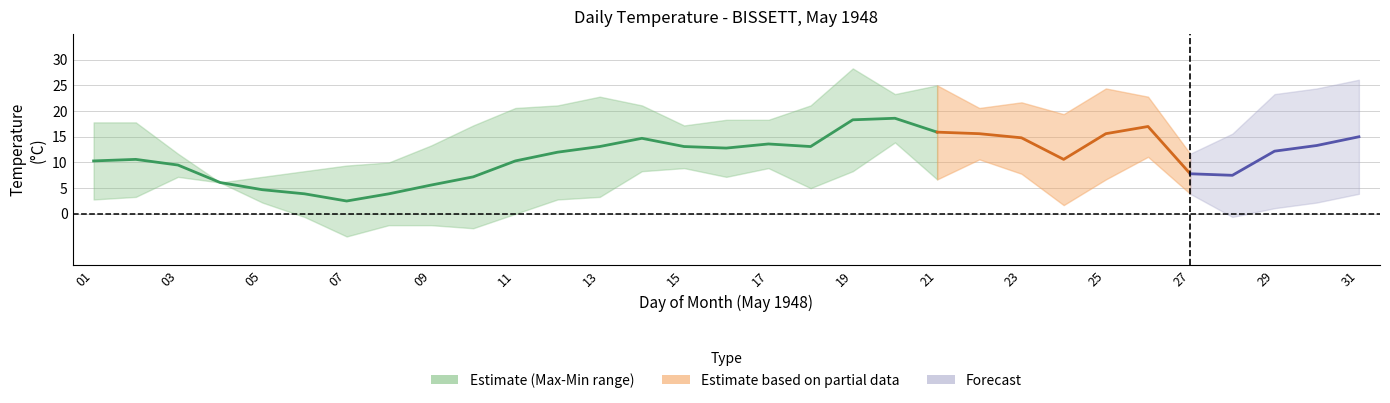

What value does the Max Temp (C) series have at 09?

13.3